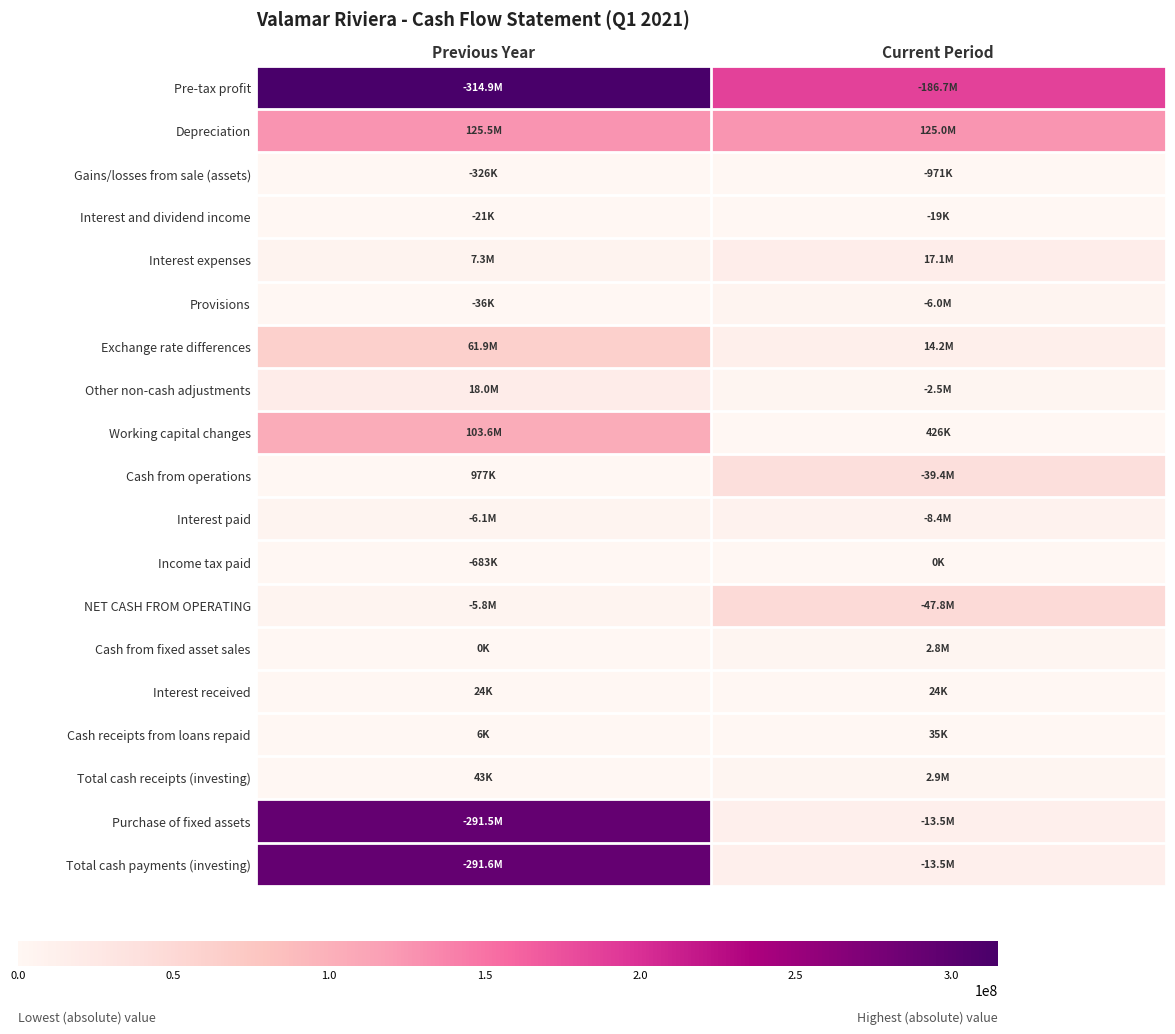

What is the difference between the highest and lowest values at Current Period?

186734431